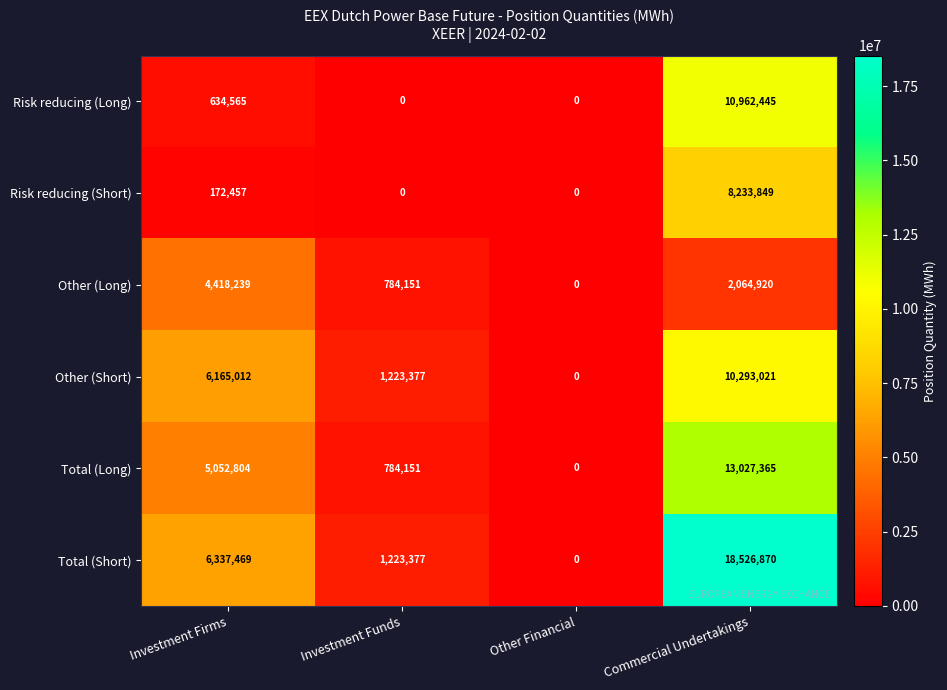

What is the total value across all series at Investment Firms?

22780546